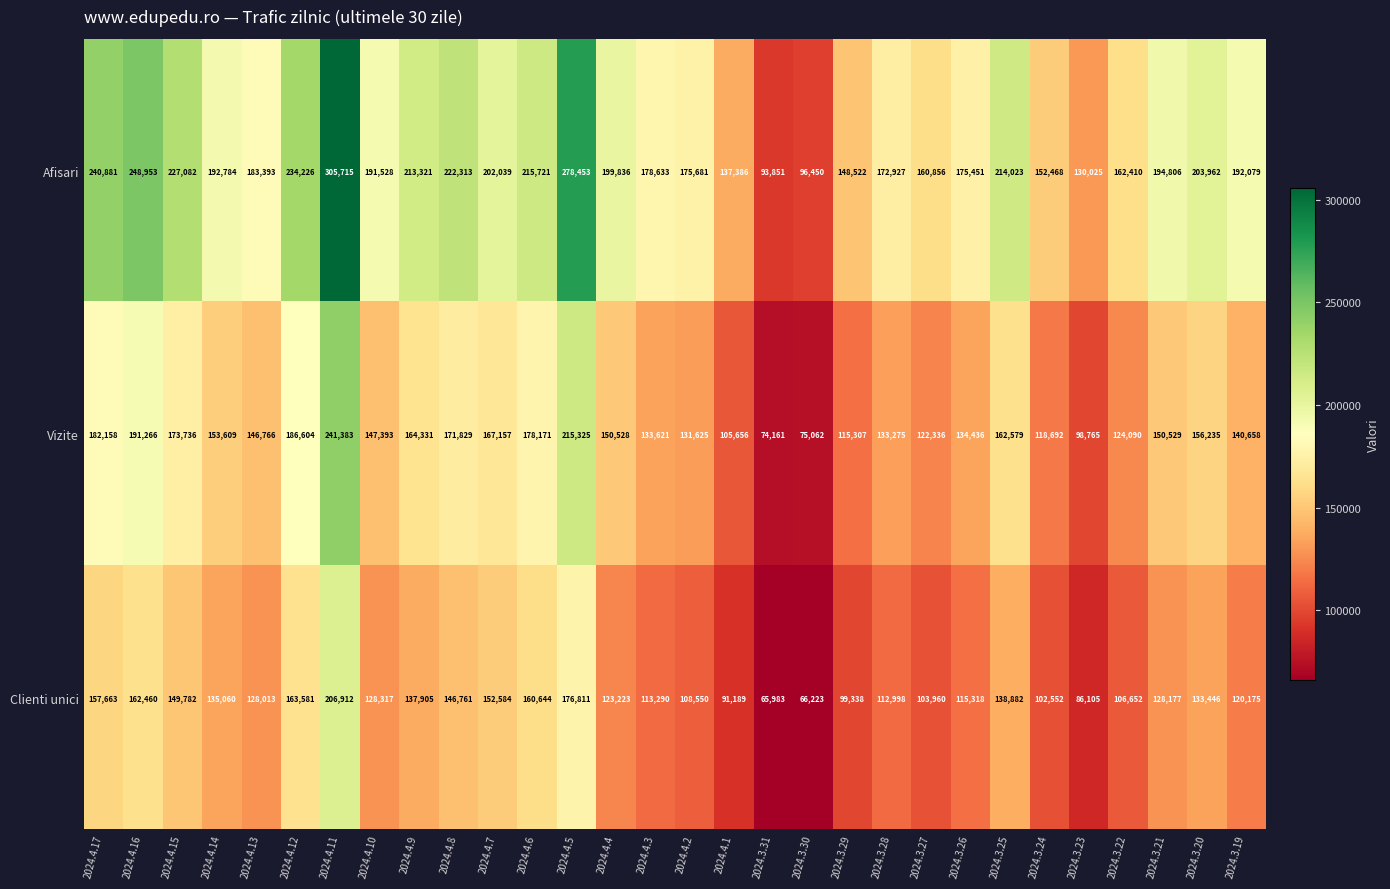

At which category is the sum across all series the highest?

2024.4.11